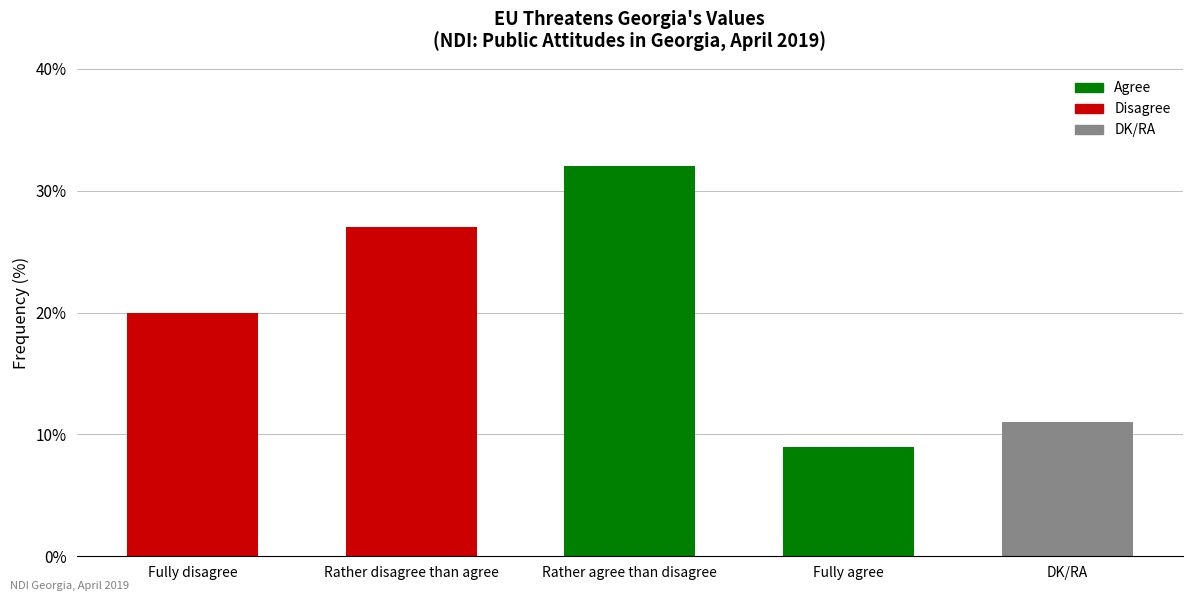

At which category does the chart reach its minimum across all series?

Fully agree